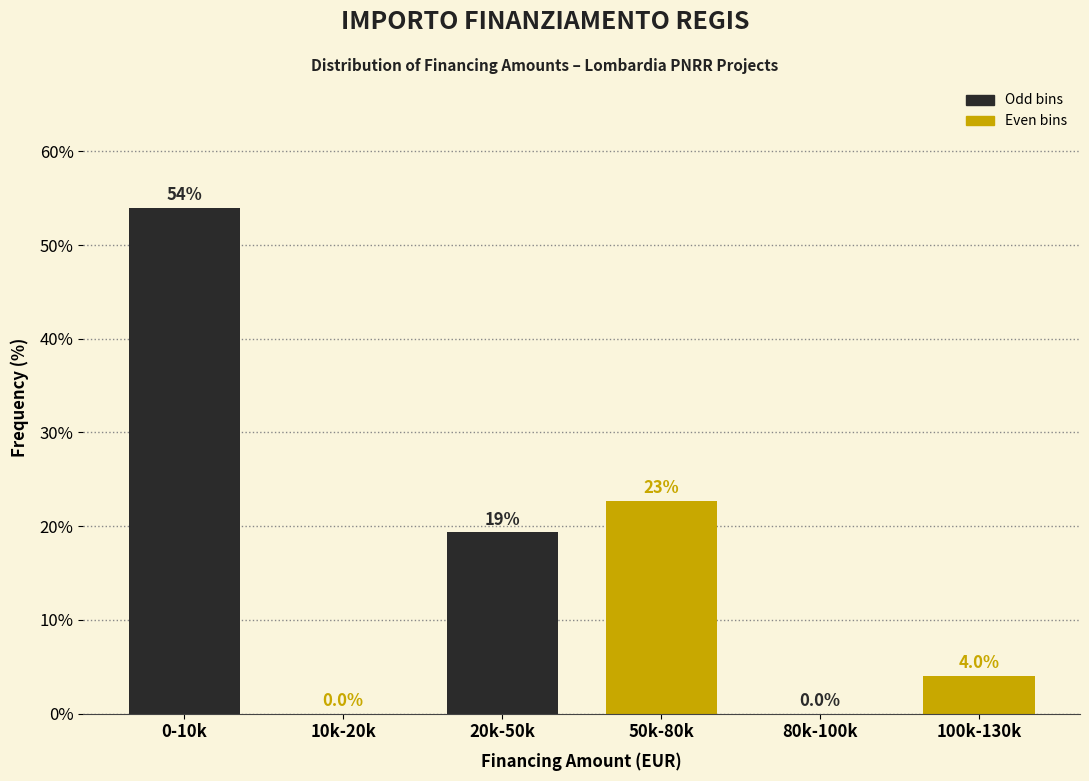

Reading left to right, list all the values displayed in this chart.

0-10k=54.0	10k-20k=0.0	20k-50k=19.3	50k-80k=22.7	80k-100k=0.0	100k-130k=4.0